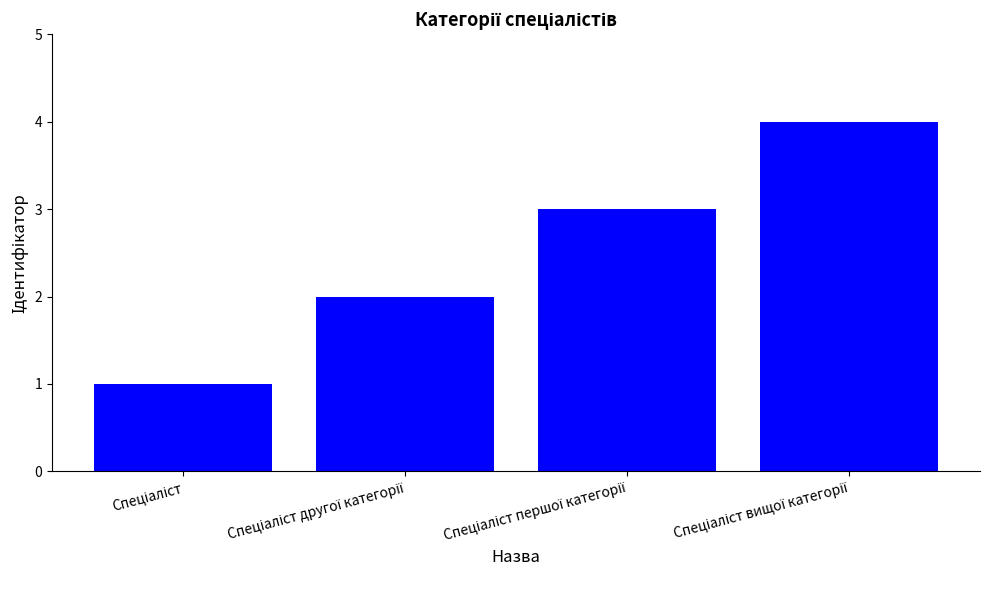

Reading right to left, transcribe all the data shown in this chart.

4	3	2	1